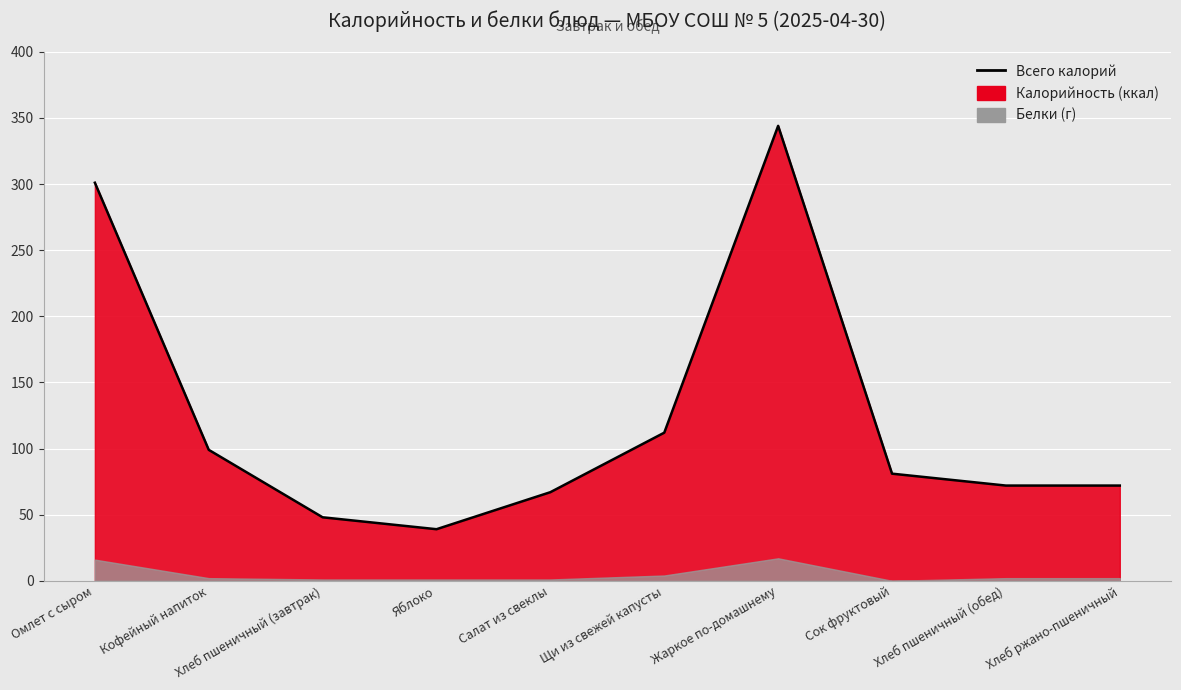

The chart shows a value of 72 at Хлеб пшеничный (обед). True or false?

True